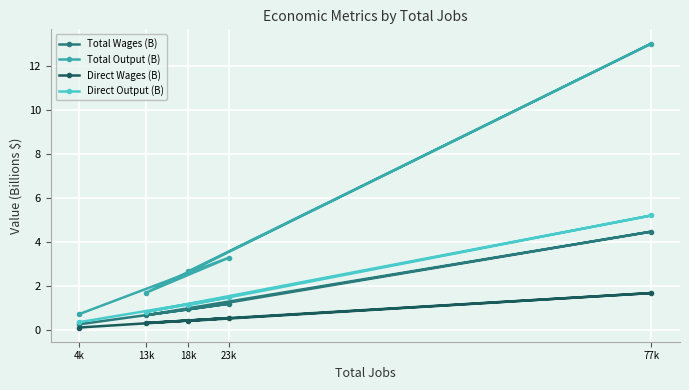

At which category does the chart reach its peak across all series?

77k